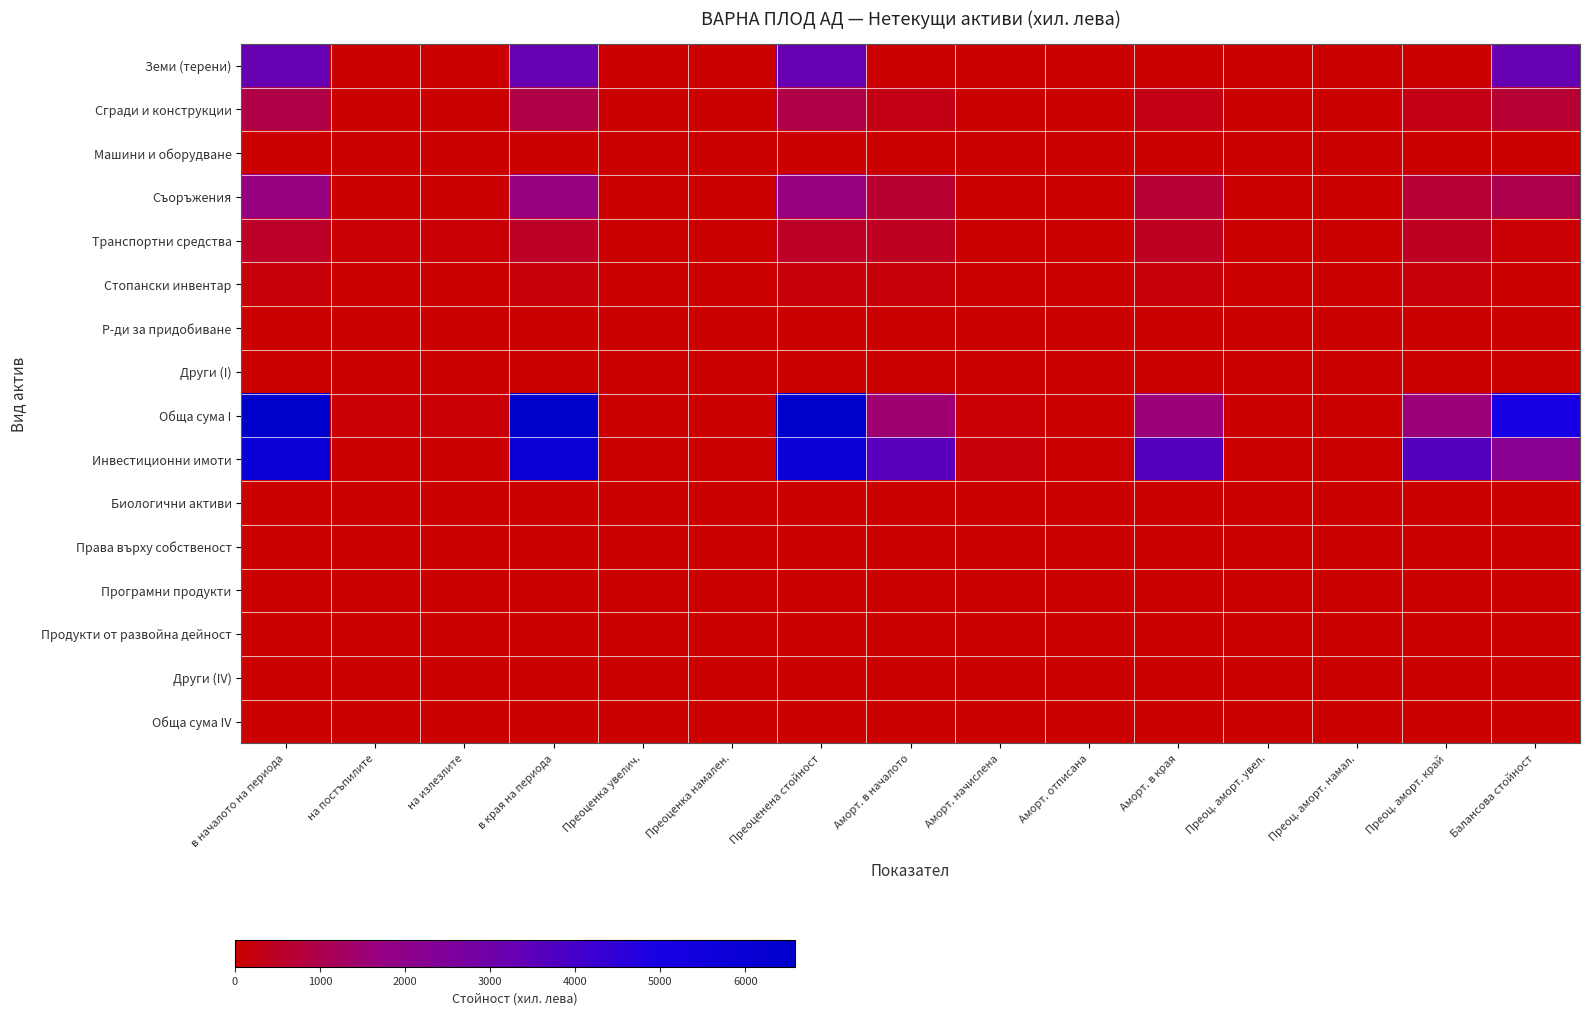

Is it true that Обща сума I equals 64 at на постъпилите?

True